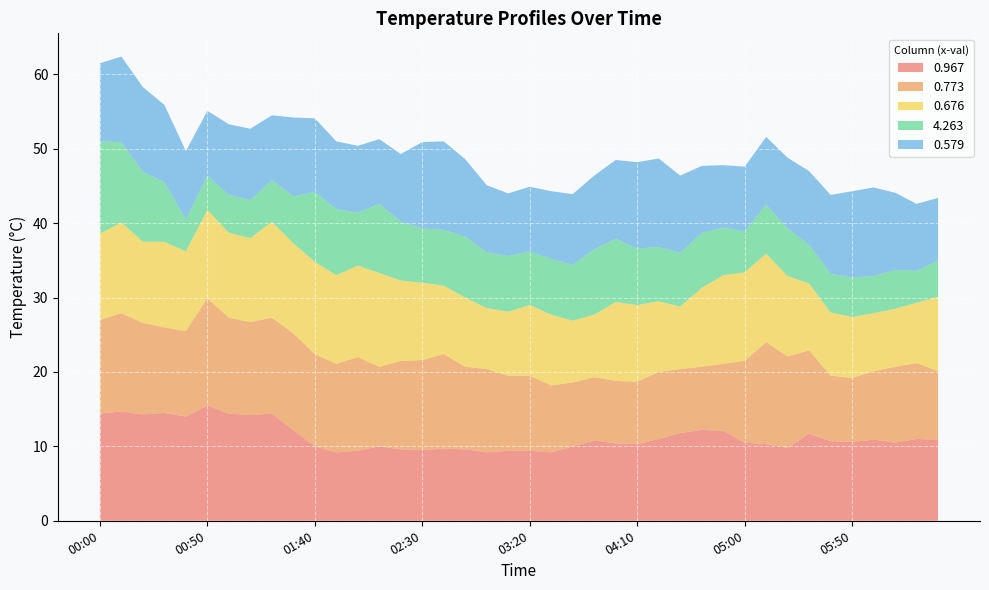

Reading right to left, transcribe all the data shown in this chart.

0.967: 06:30=10.9	06:20=11.0	06:10=10.5	06:00=10.9	05:50=10.6	05:40=10.7	05:30=11.7	05:20=9.8	05:10=10.3	05:00=10.5	04:50=12.1	04:40=12.2	04:30=11.8	04:20=11.0	04:10=10.3	04:00=10.4	03:50=10.8	03:40=10.0	03:30=9.2	03:20=9.4	03:10=9.4	03:00=9.2	02:50=9.6	02:40=9.7	02:30=9.5	02:20=9.6	02:10=10.0	02:00=9.4	01:50=9.2	01:40=10.0	01:30=12.2	01:20=14.4	01:10=14.2	01:00=14.4	00:50=15.5	00:40=14.0	00:30=14.5	00:20=14.3	00:10=14.7	00:00=14.4
0.773: 06:30=9.2	06:20=10.2	06:10=10.2	06:00=9.2	05:50=8.6	05:40=8.8	05:30=11.2	05:20=12.3	05:10=13.7	05:00=11.0	04:50=9.0	04:40=8.5	04:30=8.6	04:20=9.0	04:10=8.4	04:00=8.4	03:50=8.5	03:40=8.6	03:30=9.0	03:20=10.1	03:10=10.1	03:00=11.2	02:50=11.1	02:40=12.7	02:30=12.1	02:20=11.9	02:10=10.7	02:00=12.6	01:50=11.9	01:40=12.4	01:30=13.0	01:20=12.9	01:10=12.5	01:00=12.9	00:50=14.4	00:40=11.5	00:30=11.5	00:20=12.3	00:10=13.2	00:00=12.6
0.676: 06:30=10.0	06:20=8.1	06:10=7.8	06:00=7.8	05:50=8.2	05:40=8.5	05:30=9.0	05:20=10.8	05:10=11.9	05:00=11.9	04:50=11.9	04:40=10.6	04:30=8.4	04:20=9.5	04:10=10.3	04:00=10.6	03:50=8.4	03:40=8.3	03:30=9.5	03:20=9.5	03:10=8.6	03:00=8.2	02:50=9.3	02:40=9.2	02:30=10.4	02:20=10.8	02:10=12.6	02:00=12.3	01:50=11.9	01:40=12.4	01:30=12.1	01:20=12.9	01:10=11.3	01:00=11.4	00:50=11.9	00:40=10.7	00:30=11.5	00:20=10.9	00:10=12.2	00:00=11.6
4.263: 06:30=4.9	06:20=4.3	06:10=5.2	06:00=5.0	05:50=5.3	05:40=5.2	05:30=5.2	05:20=6.4	05:10=6.6	05:00=5.5	04:50=6.4	04:40=7.4	04:30=7.2	04:20=7.3	04:10=7.6	04:00=8.5	03:50=8.8	03:40=7.5	03:30=7.5	03:20=7.2	03:10=7.5	03:00=7.5	02:50=8.2	02:40=7.5	02:30=7.3	02:20=7.9	02:10=9.3	02:00=7.1	01:50=8.9	01:40=9.4	01:30=6.3	01:20=5.6	01:10=5.1	01:00=5.1	00:50=4.6	00:40=4.3	00:30=8.0	00:20=9.4	00:10=10.8	00:00=12.4
0.579: 06:30=8.4	06:20=9.0	06:10=10.4	06:00=11.9	05:50=11.6	05:40=10.6	05:30=9.9	05:20=9.5	05:10=9.1	05:00=8.7	04:50=8.4	04:40=9.0	04:30=10.4	04:20=11.9	04:10=11.6	04:00=10.6	03:50=9.9	03:40=9.5	03:30=9.1	03:20=8.7	03:10=8.4	03:00=9.0	02:50=10.4	02:40=11.9	02:30=11.6	02:20=9.1	02:10=8.7	02:00=9.0	01:50=9.1	01:40=9.9	01:30=10.6	01:20=8.7	01:10=9.6	01:00=9.5	00:50=8.7	00:40=9.2	00:30=10.4	00:20=11.4	00:10=11.5	00:00=10.5